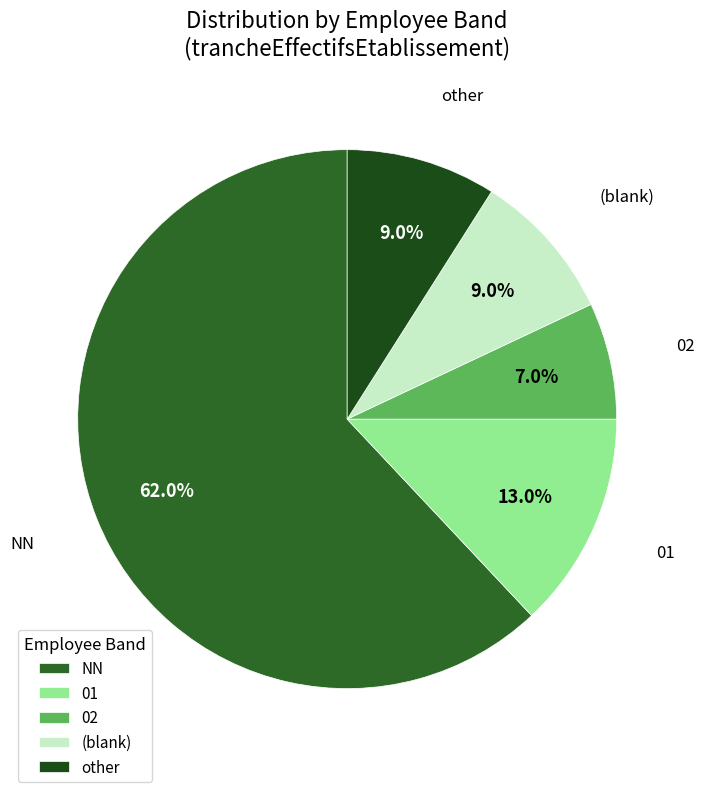

Which slice is the largest?

NN